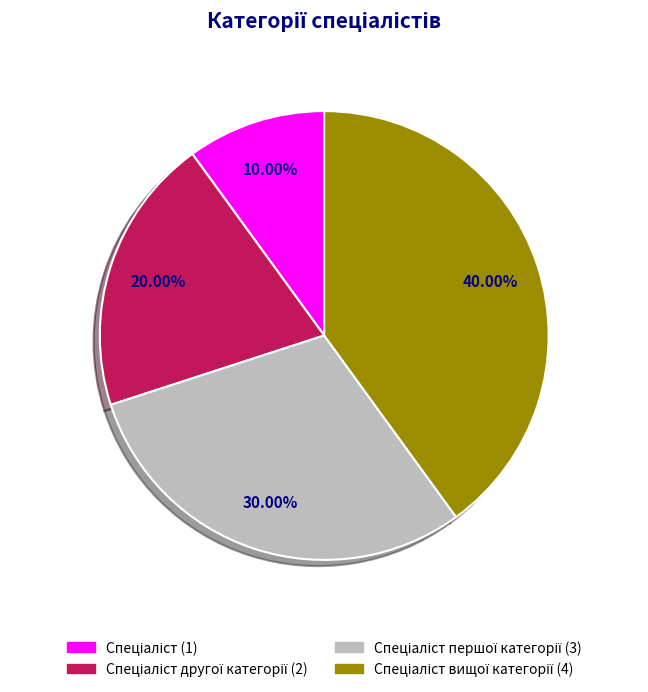

Does any single category account for the majority?

No